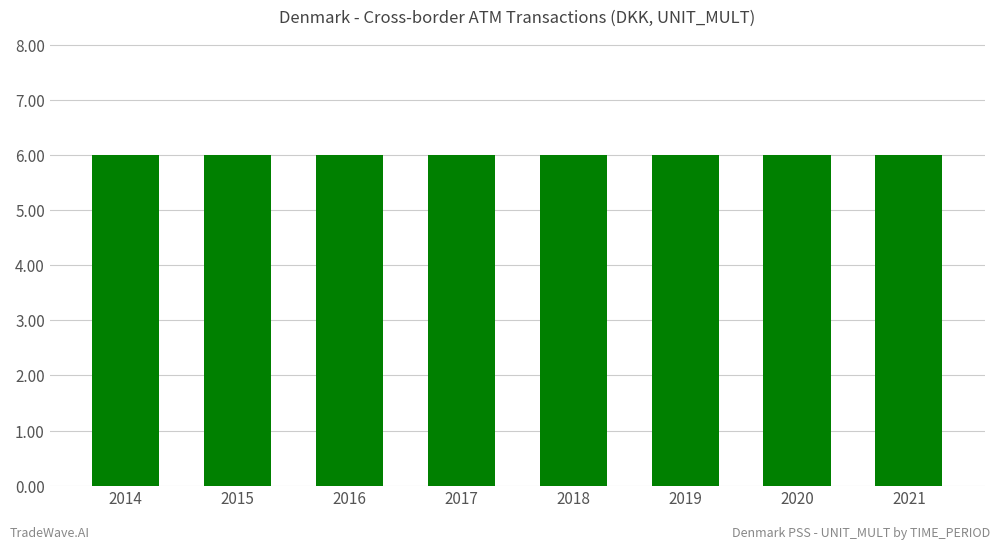

At which label is DECIMALS closest to 3?

2014